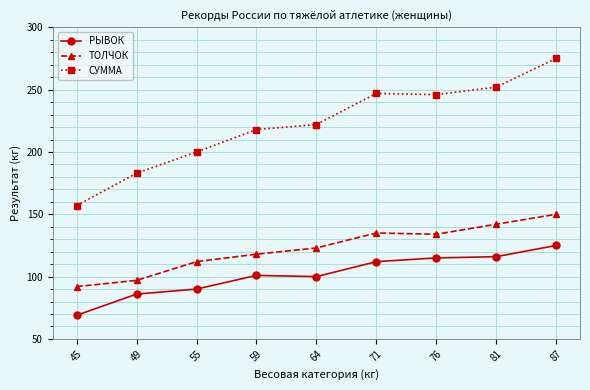

The РЫВОК series shows 86 at 49. True or false?

True